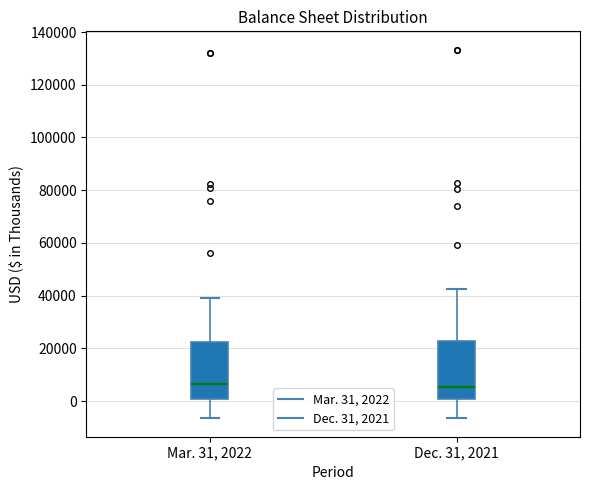

Where is the lower edge of the box for Mar. 31, 2022 on the y-axis? The values are not printed on the chart, so give them approximately, as read against the axis.

0